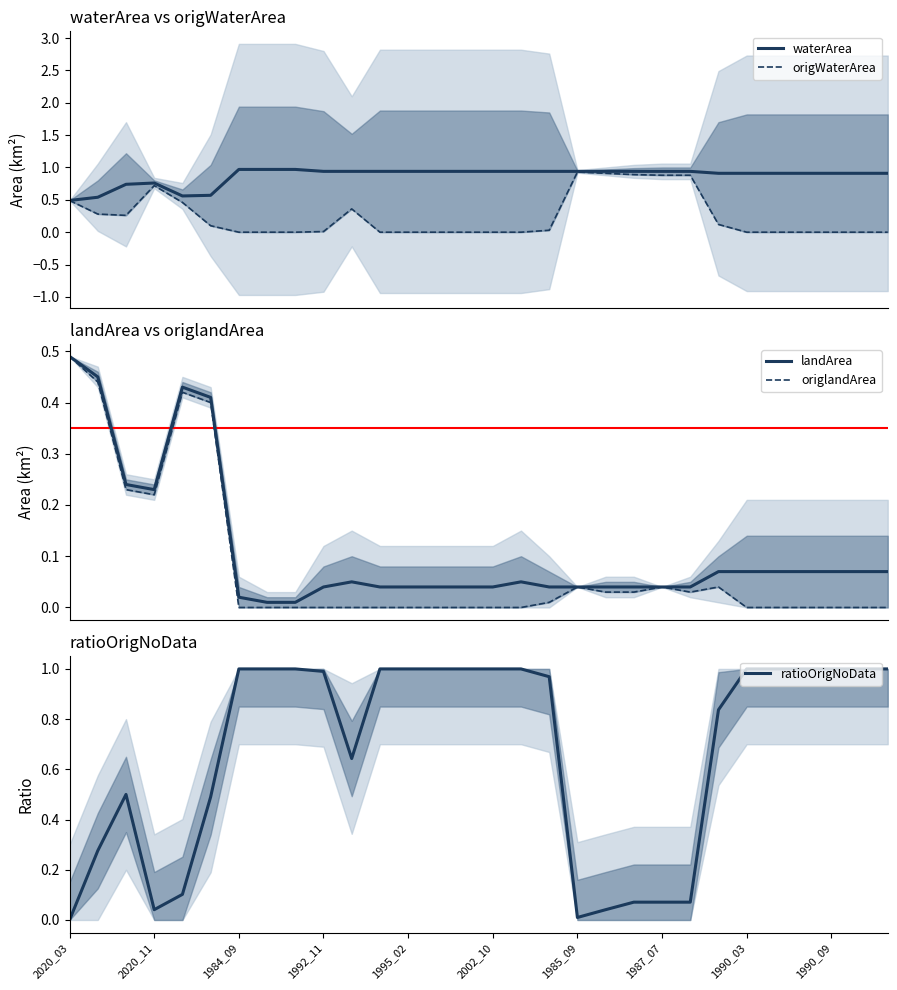

In origWaterArea, how many points are lower than both neighbors (excluding endpoints)?

1